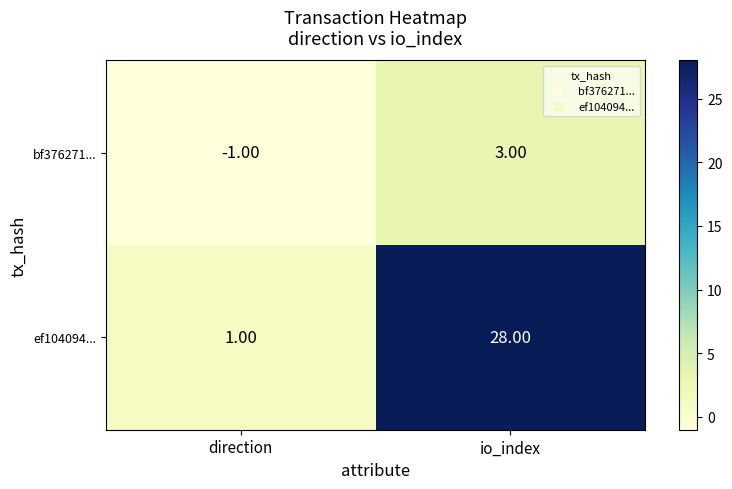

At which label is ef104094... closest to 14?

direction